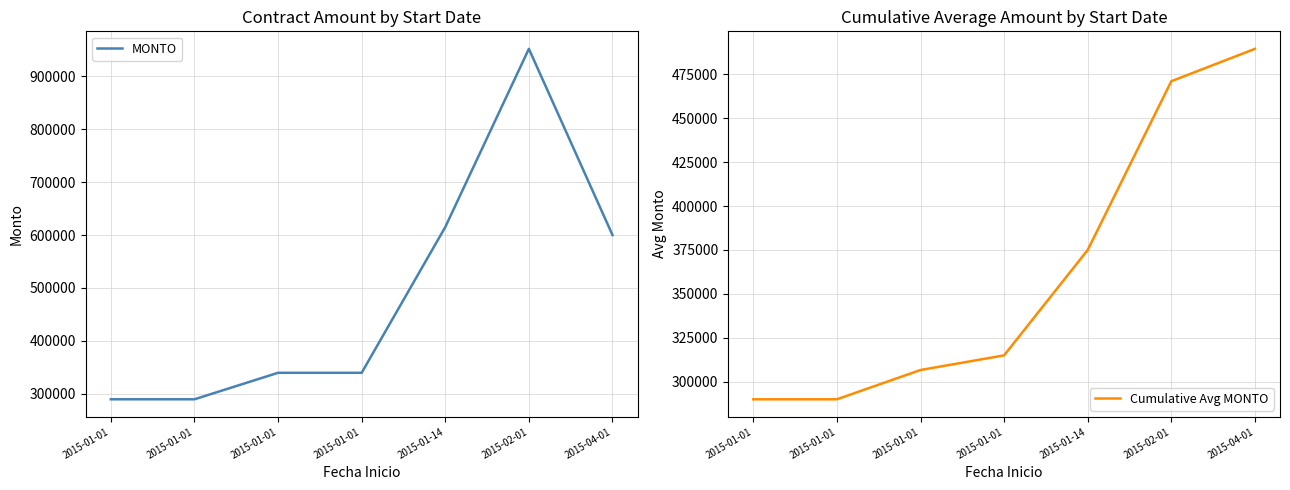

Read the MONTO value at 2015-01-01.

290000.0